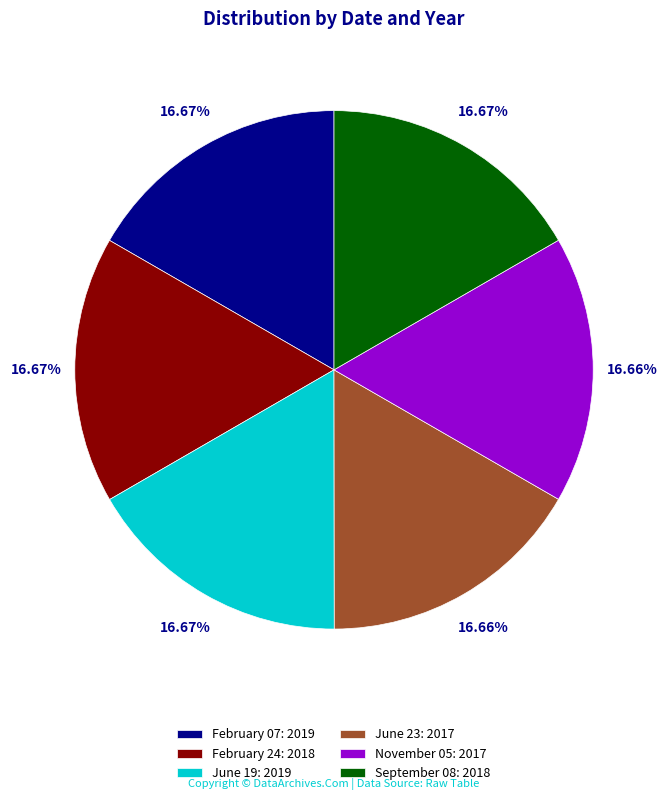

The February 07 slice represents 17% of the pie. True or false?

True